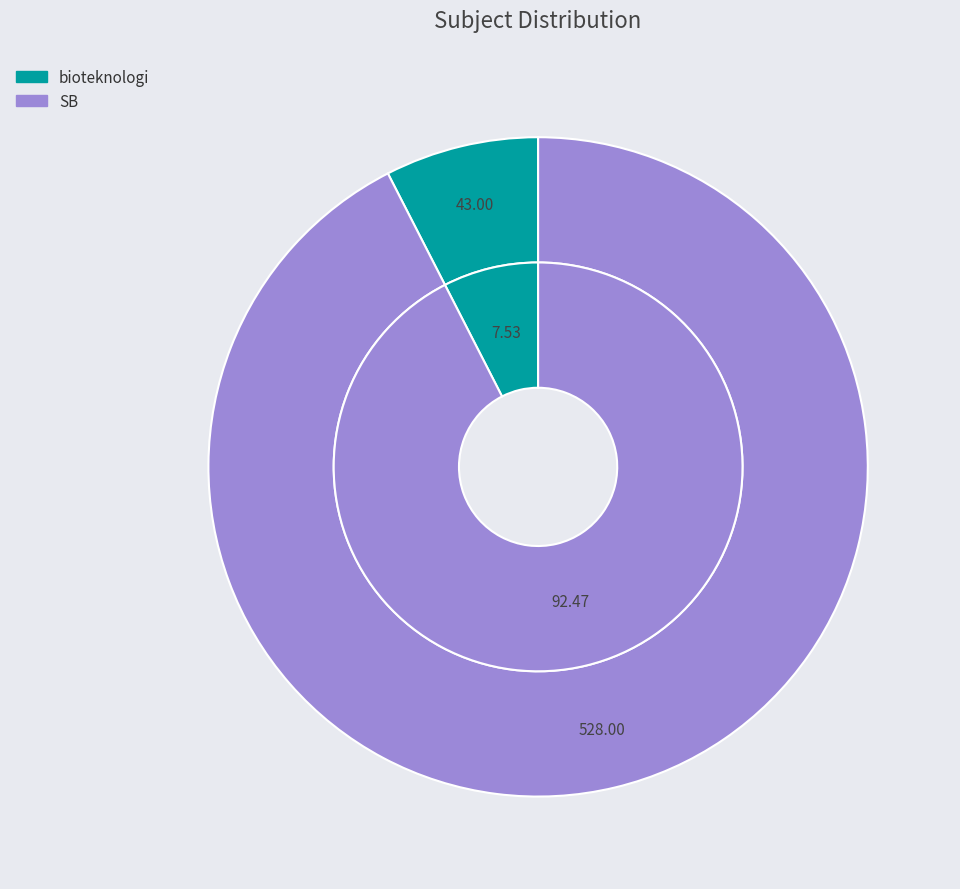

What is the change in value from bioteknologi to SB?

+485